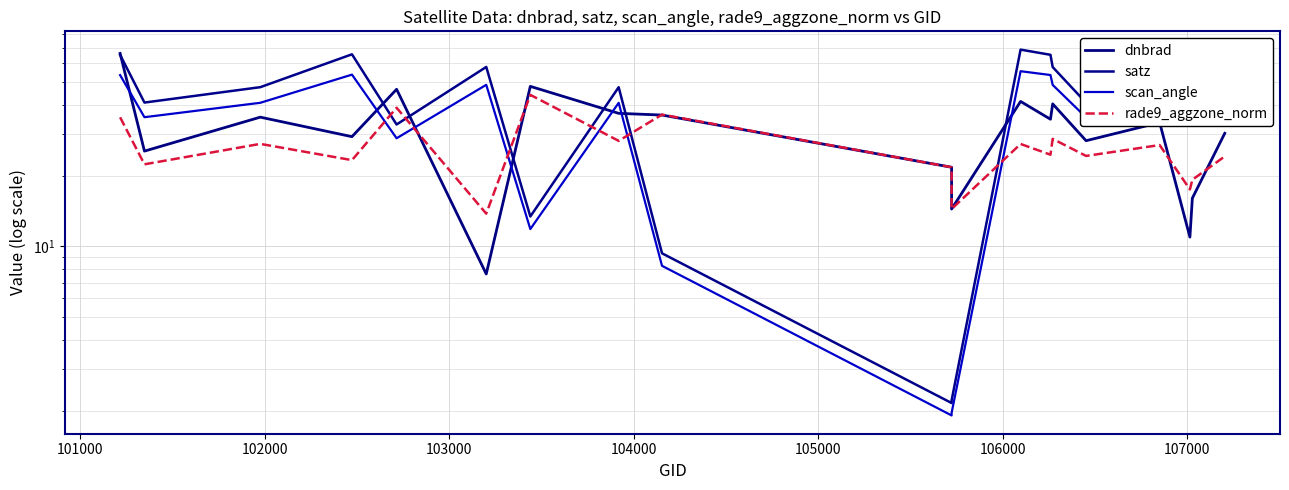

What is the total value across all series at 103000?

171.9